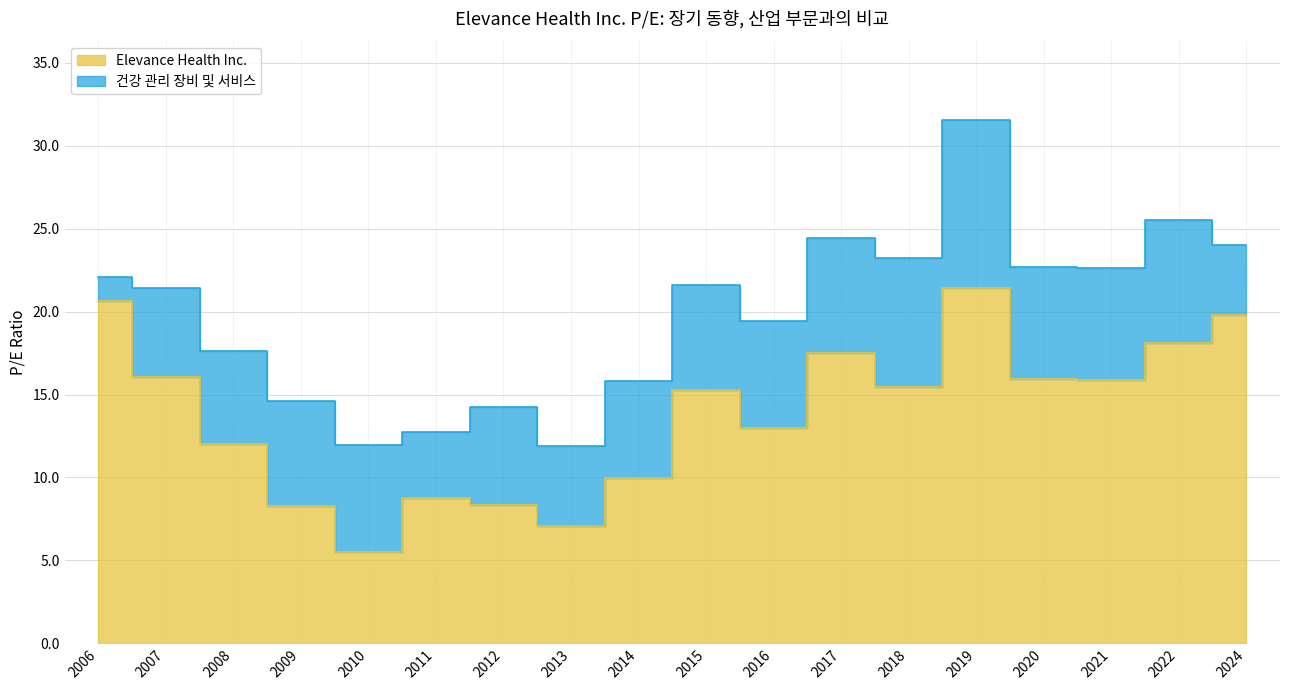

Rank the series by their maximum value, from highest to lowest.

건강 관리 장비 및 서비스, Elevance Health Inc.